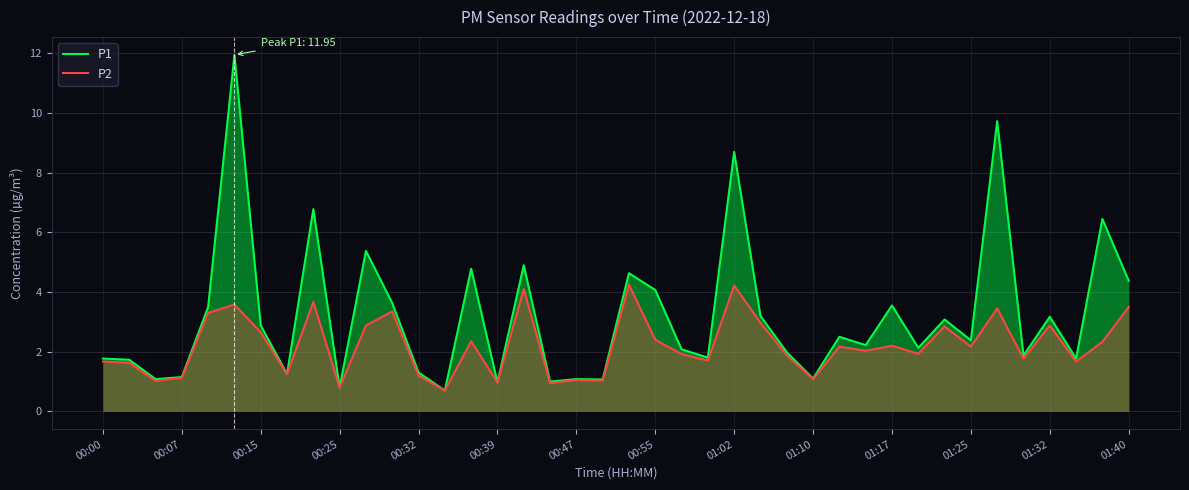

What is the value of the P1 point at the 1st from the left?

1.8